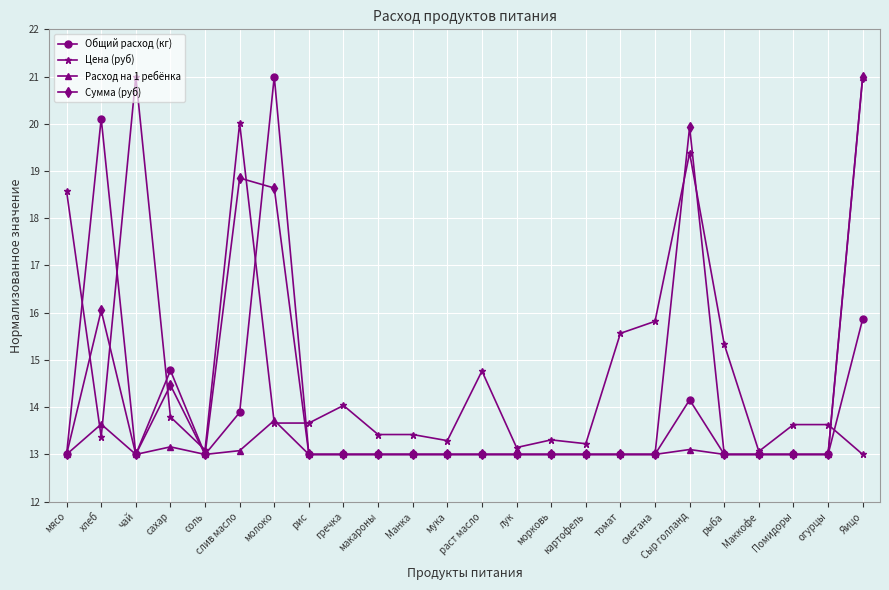

Rank the series by their average value, from highest to lowest.

Цена (руб), Сумма (руб), Общий расход (кг), Расход на 1 ребёнка